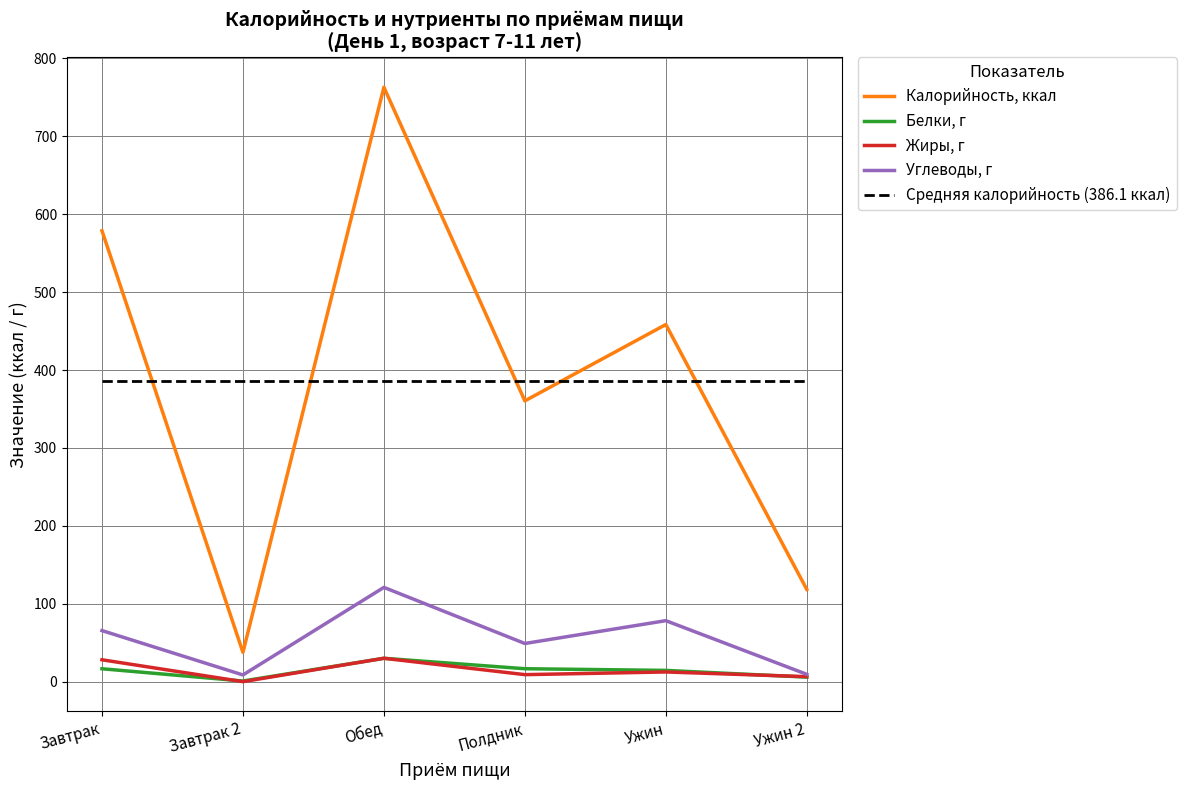

What is the highest value of the Белки, г series?

30.0